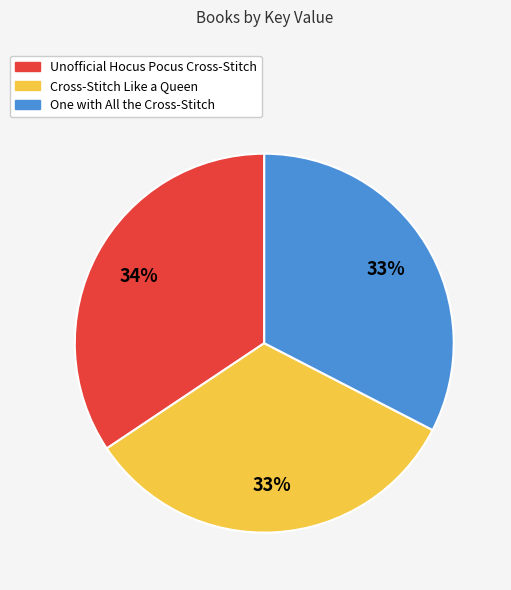

To the nearest percent, what is the average slice percentage?

33%